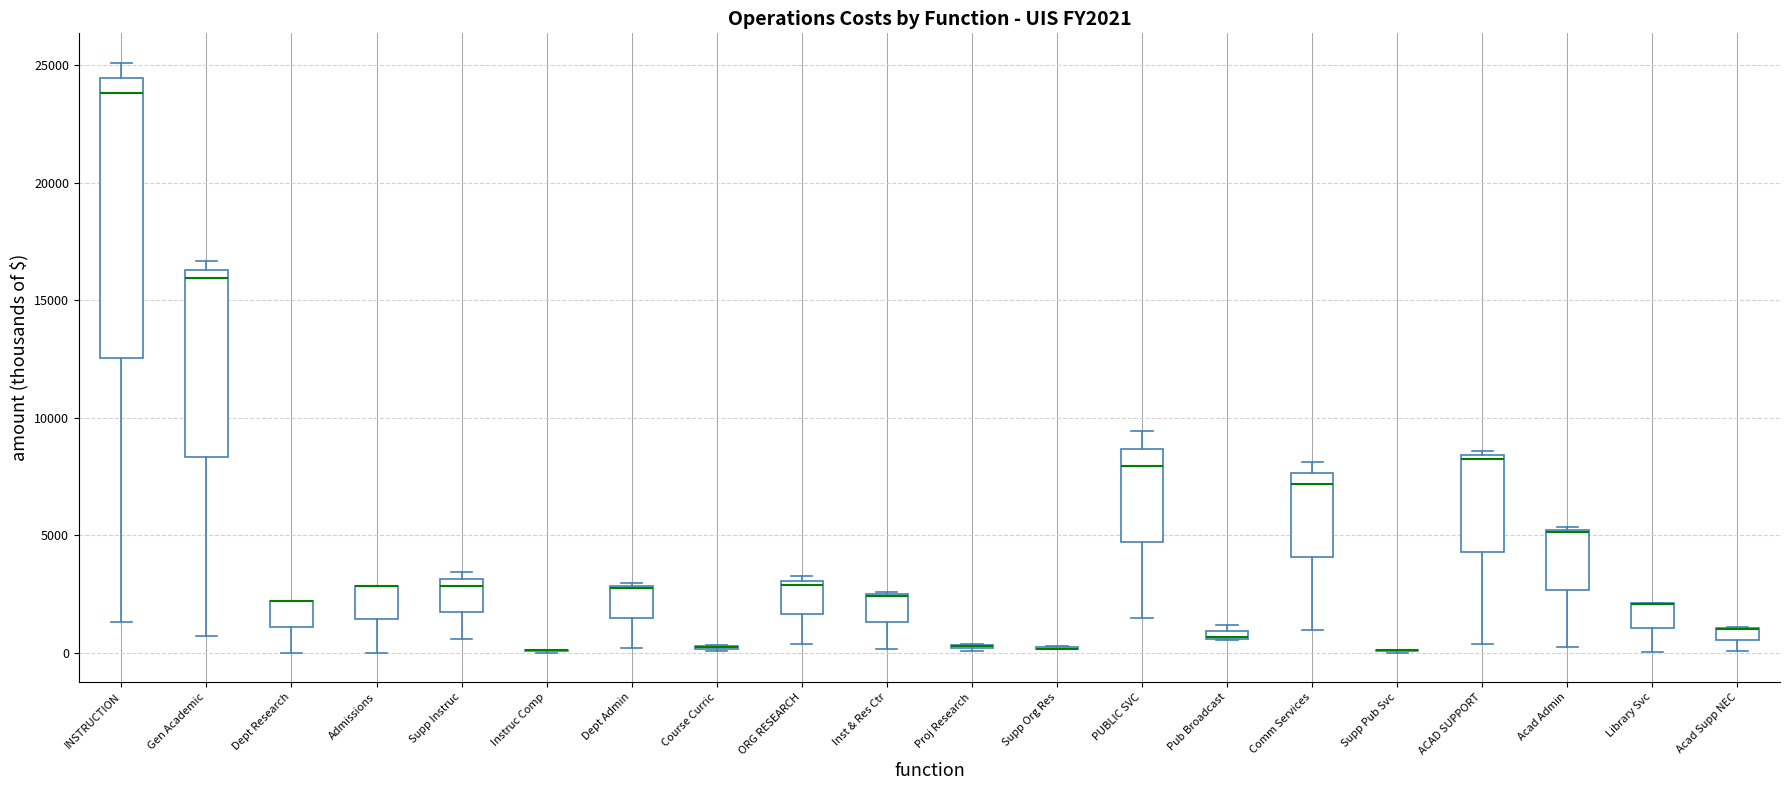

Where is the upper edge of the box for Comm Services on the y-axis? The values are not printed on the chart, so give them approximately, as read against the axis.

7500